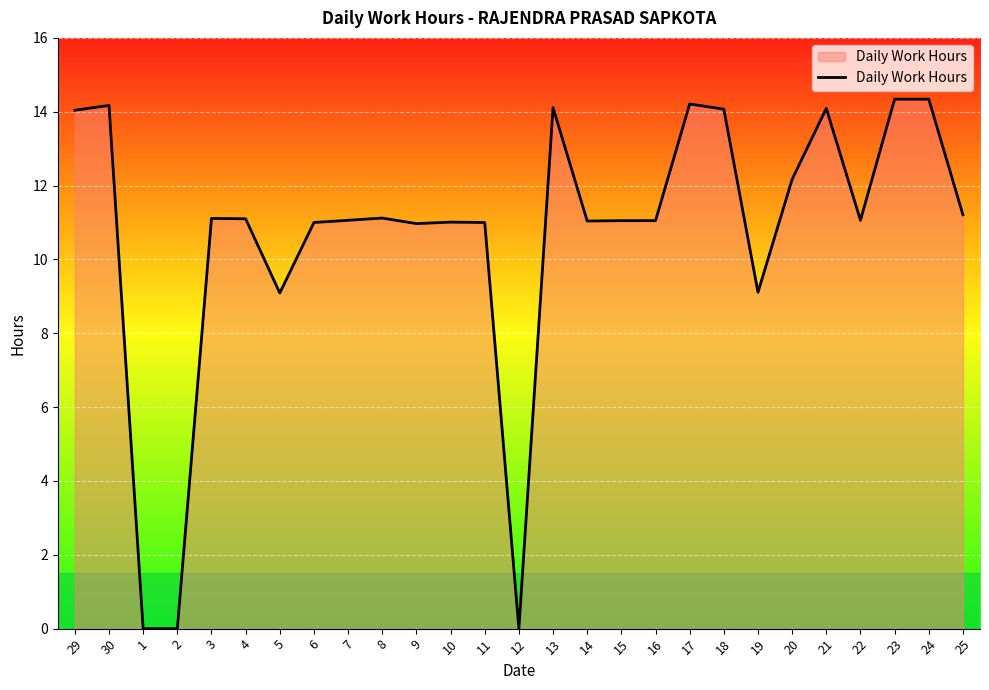

Is it true that the value at 2 is -7.7?

False